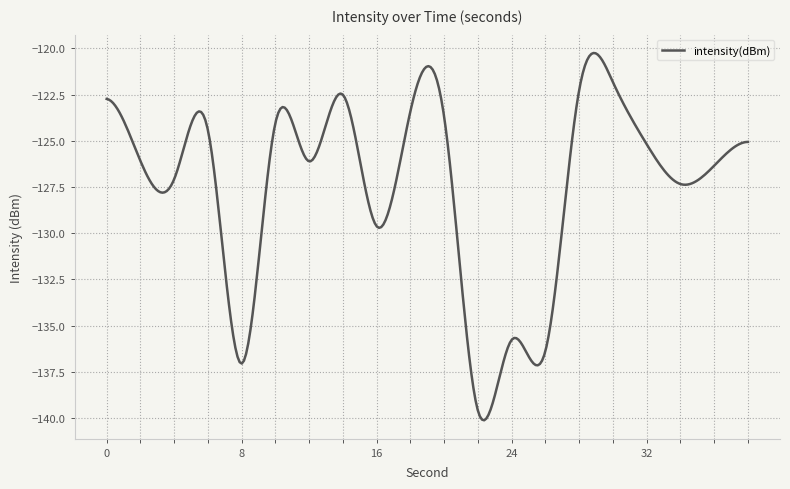

What is the smallest value displayed?

-140.1